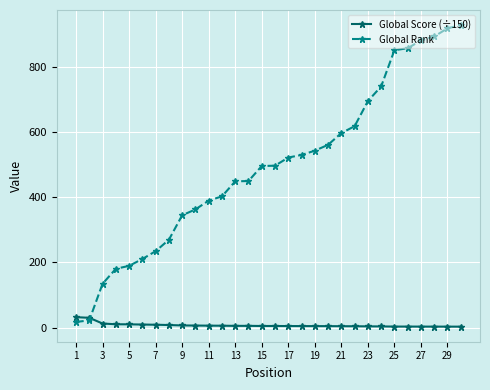

Which series has the widest spread of values?

Global Rank